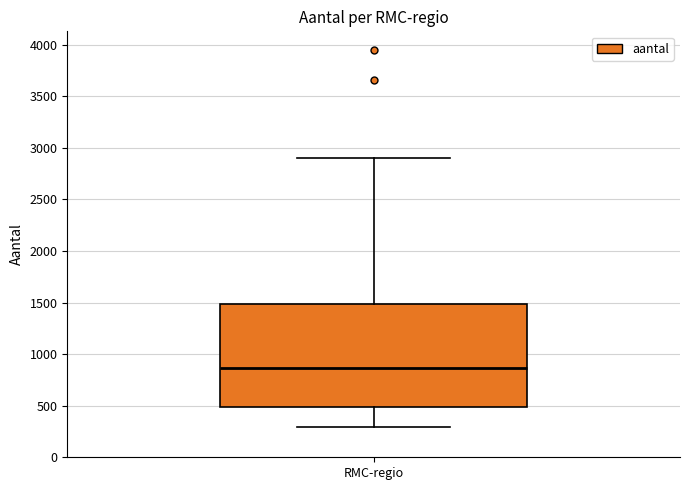

Transcribe this box plot: give where the median line is, the range the box spans, and where the two whiskers end, as read against the y-axis. The values are not printed on the chart, so give them approximately, as read against the axis.

median 850, box 500 to 1500, whiskers 300 to 2900